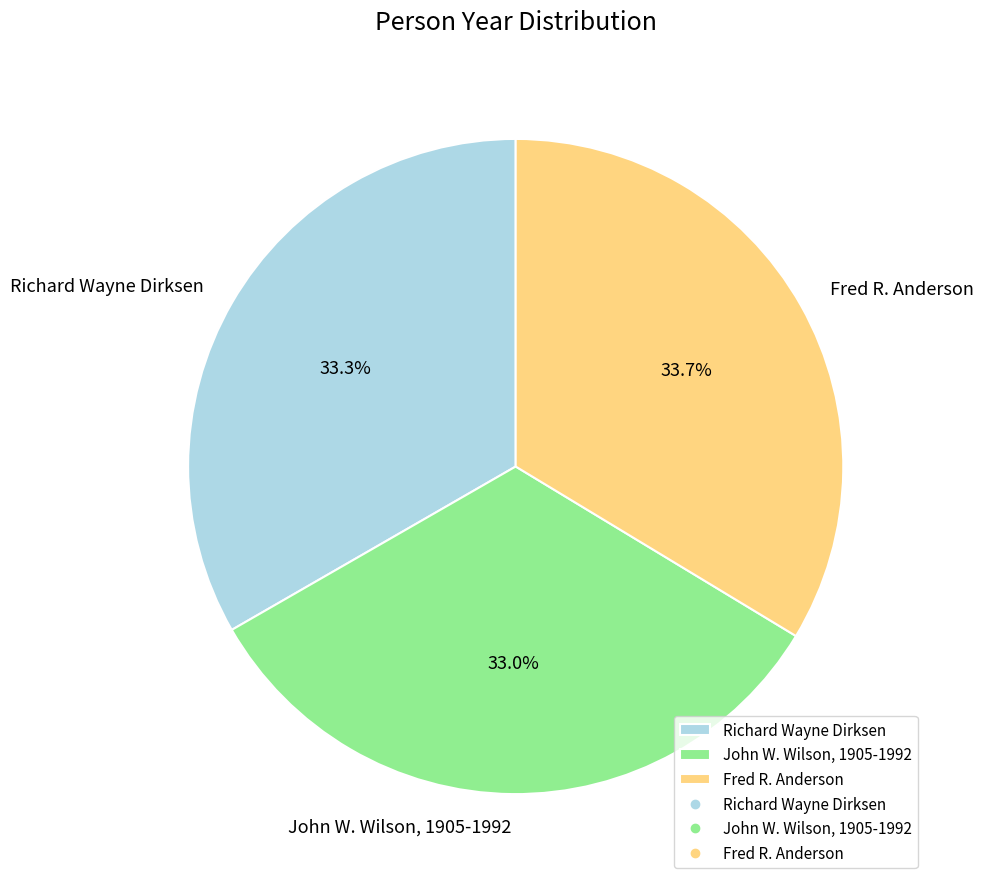

How much of the chart is everything except Richard Wayne Dirksen?

66.7%